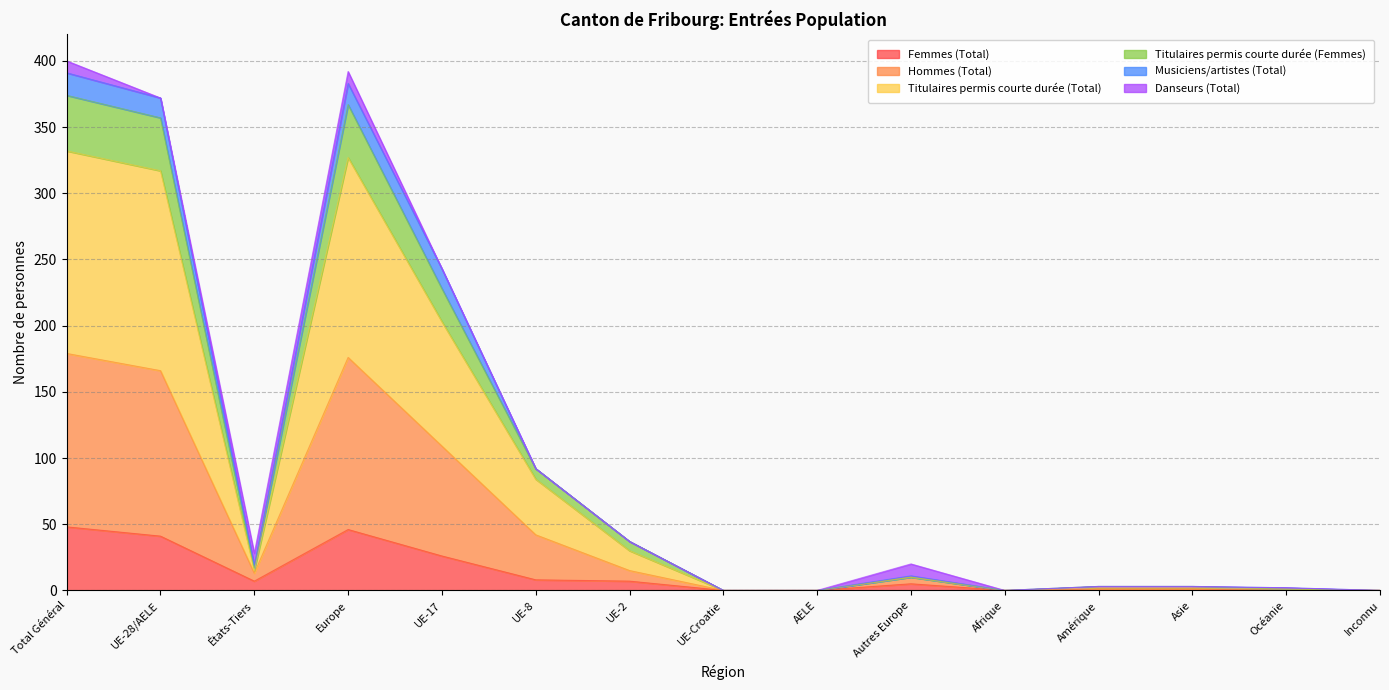

How many lines are shown in the chart?

6